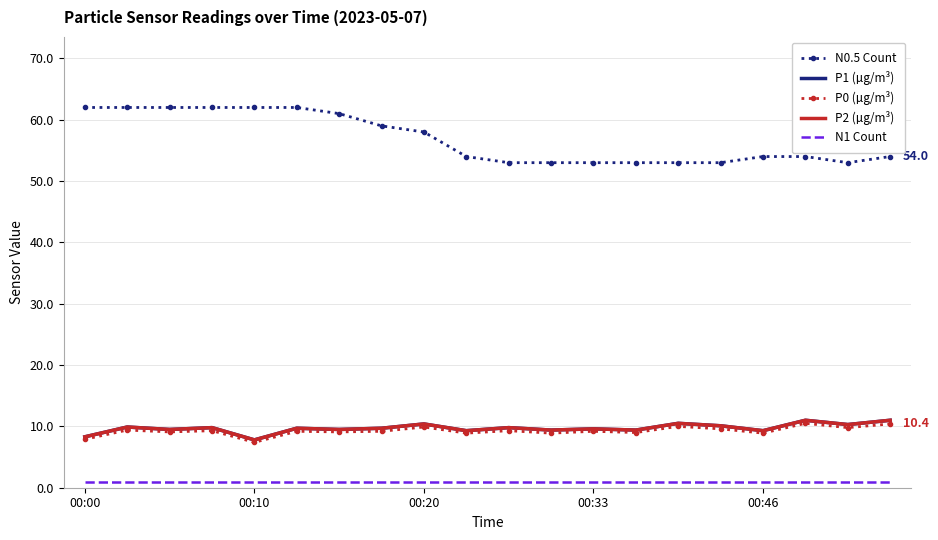

True or false: P1 (µg/m³) and N0.5 Count cross at least once.

False